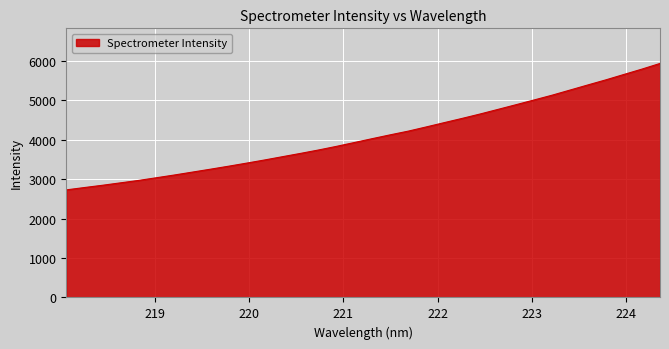

What is the greatest value displayed?

5932.3